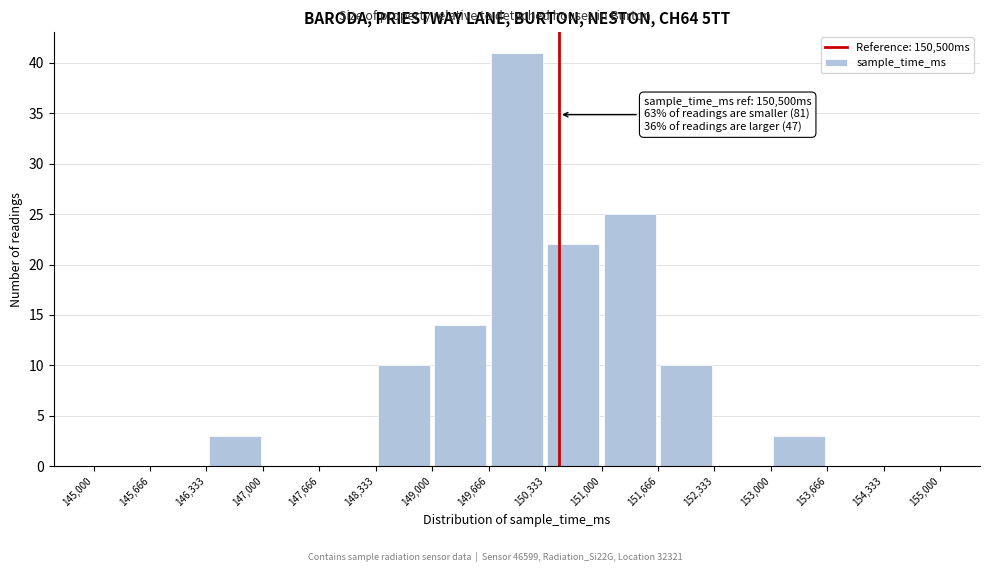

Which range on the x-axis has the tallest bar?

149,666 to 150,333